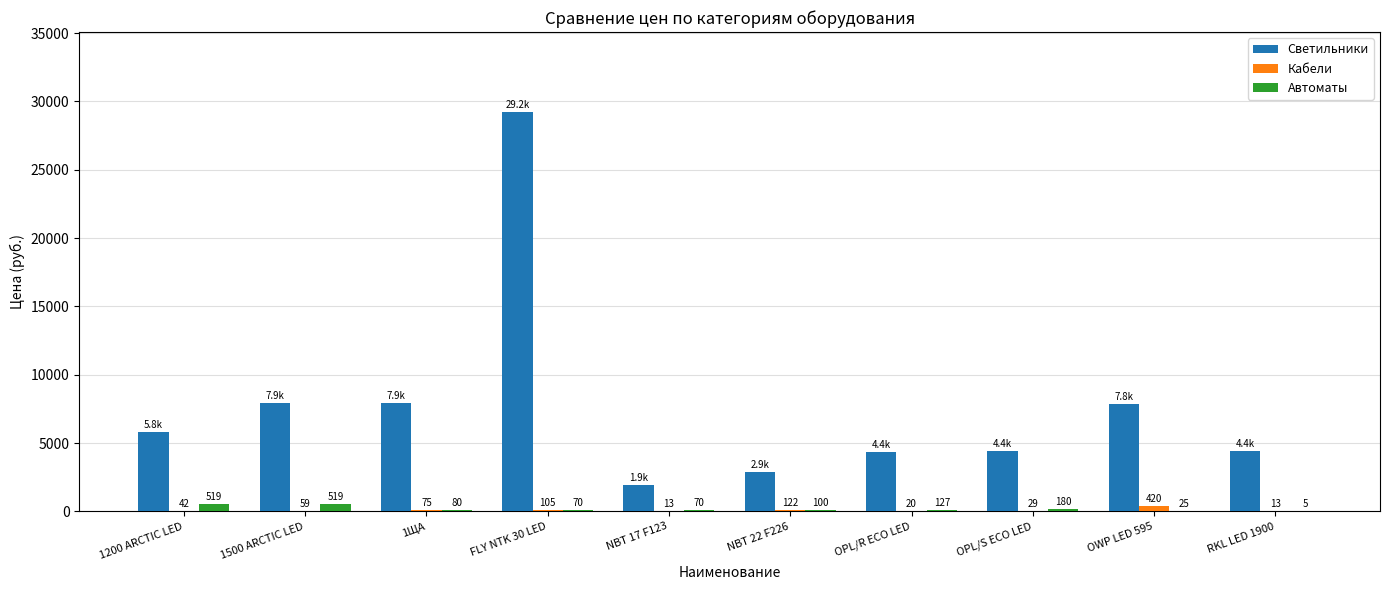

At which label does Светильники first exceed 5791?

1200 ARCTIC LED